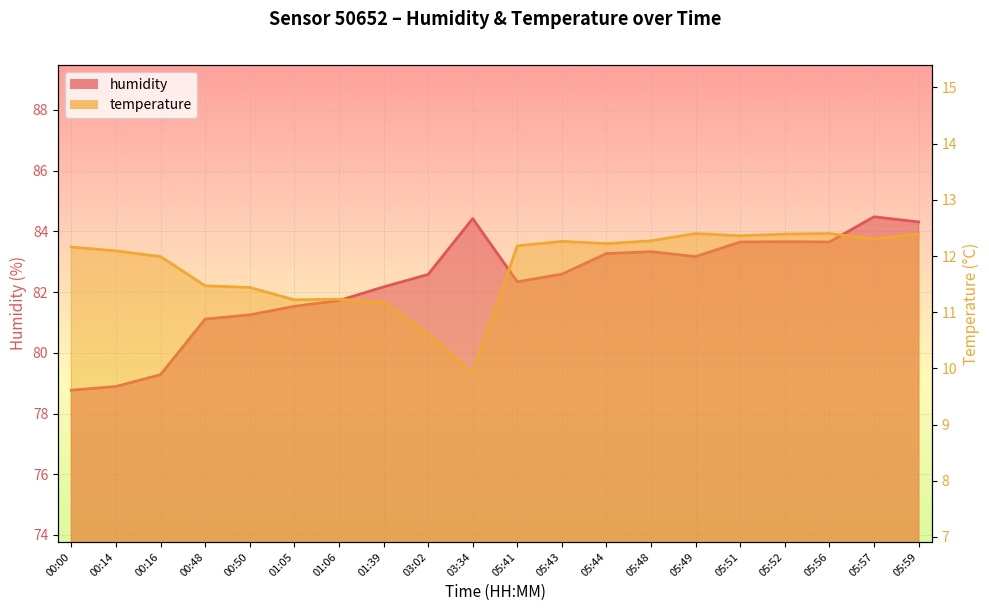

Reading left to right, what are all the values shown in this chart?

humidity: 00:00=78.8	00:14=78.9	00:16=79.3	00:48=81.1	00:50=81.2	01:05=81.5	01:06=81.7	01:39=82.2	03:02=82.6	03:34=84.4	05:41=82.3	05:43=82.6	05:44=83.3	05:48=83.3	05:49=83.2	05:51=83.7	05:52=83.7	05:56=83.7	05:57=84.5	05:59=84.3
temperature: 00:00=12.2	00:14=12.1	00:16=12.0	00:48=11.5	00:50=11.4	01:05=11.2	01:06=11.2	01:39=11.2	03:02=10.6	03:34=9.9	05:41=12.2	05:43=12.3	05:44=12.2	05:48=12.3	05:49=12.4	05:51=12.4	05:52=12.4	05:56=12.4	05:57=12.3	05:59=12.4